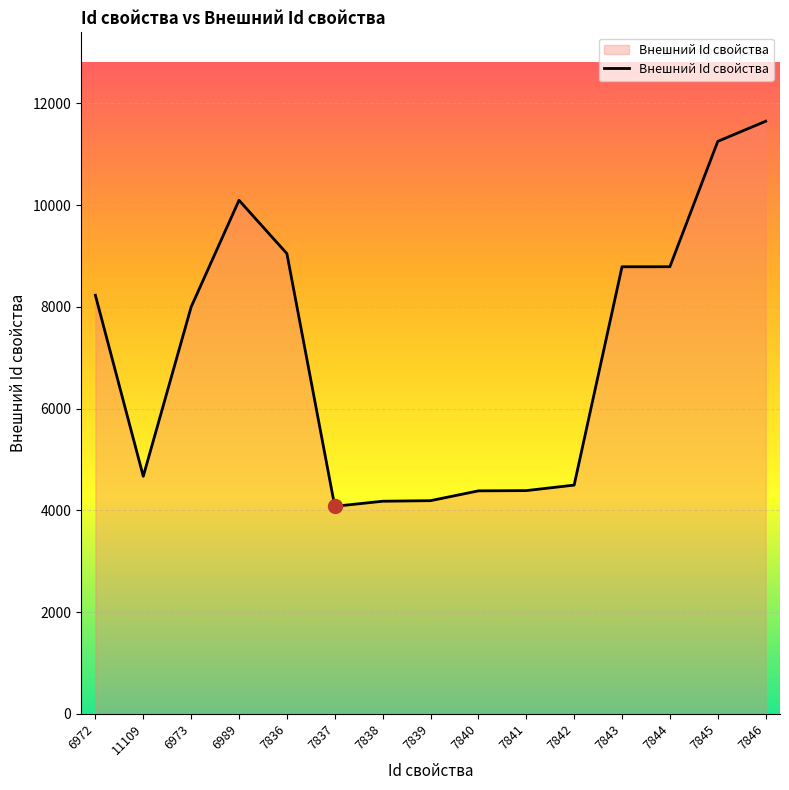

What is the difference between the values at 11109 and 7838?

490